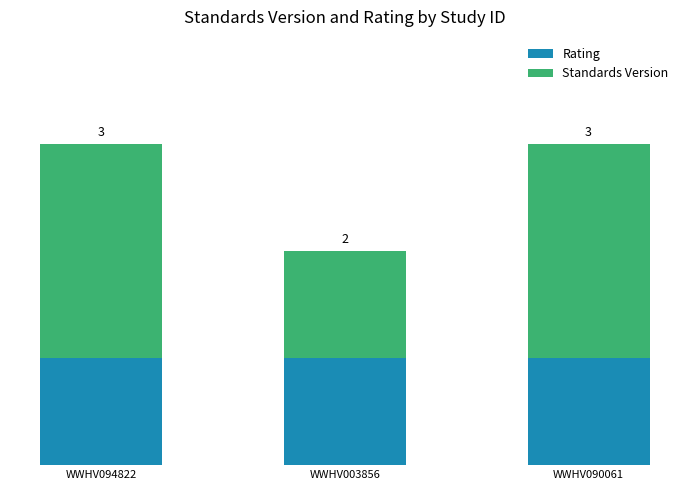

What are all the series names shown in the legend?

Rating, Standards Version